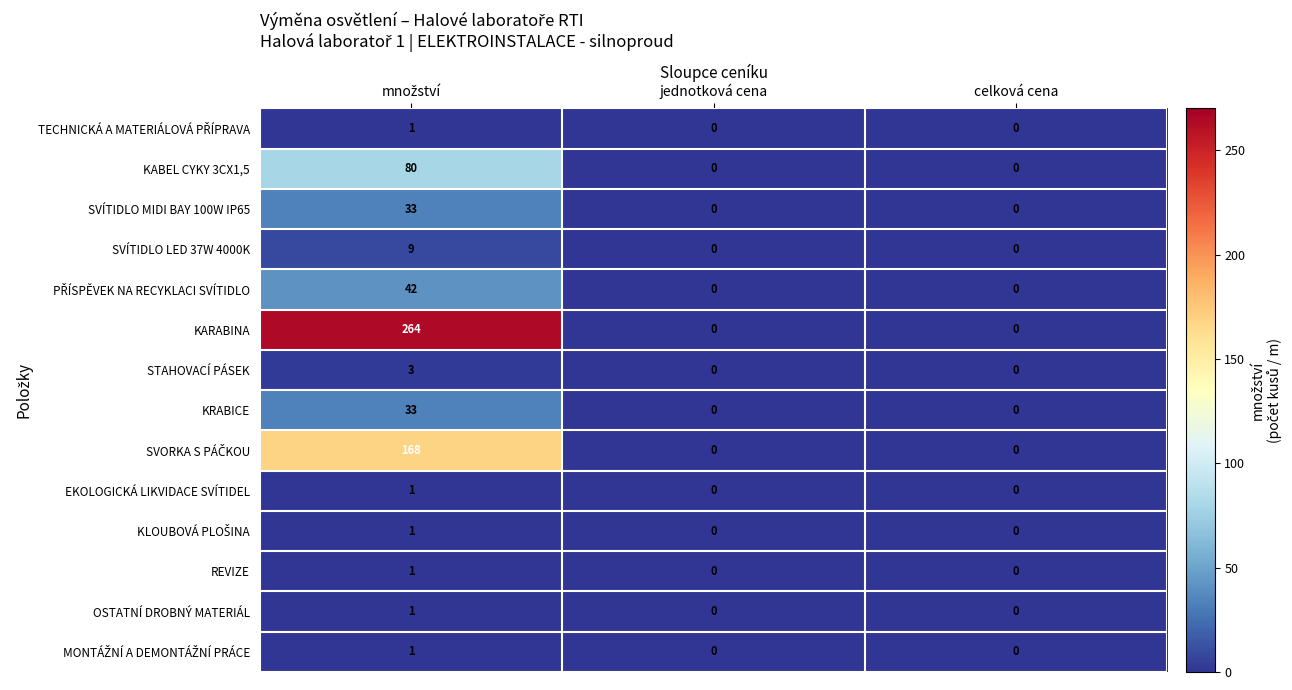

At how many categories does at least one series exceed 203?

1